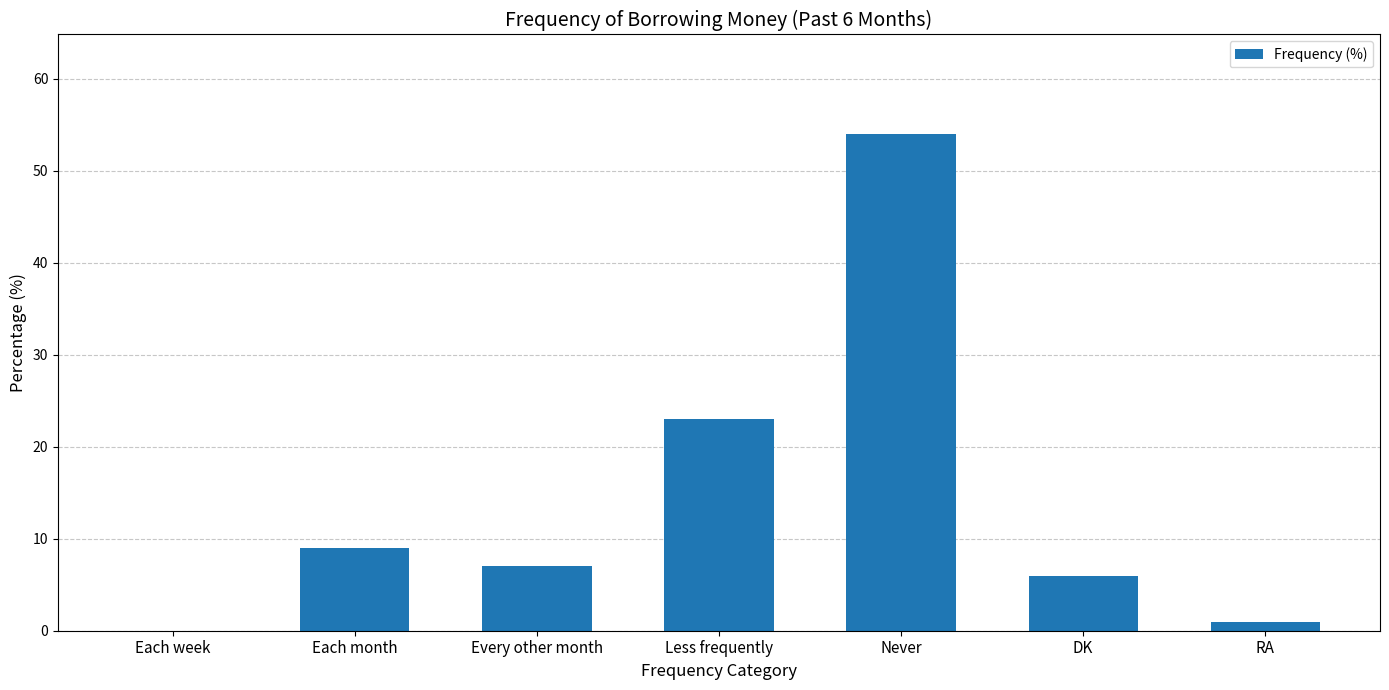

What is the greatest value displayed?

54